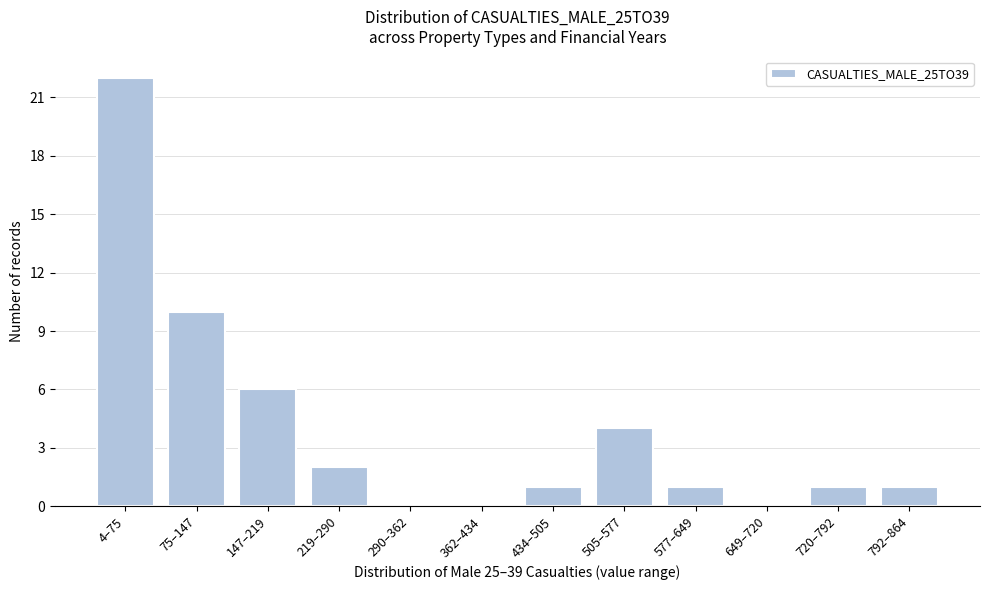

Reading right to left, extract all data points from this chart.

792–864=1	720–792=1	649–720=0	577–649=1	505–577=4	434–505=1	362–434=0	290–362=0	219–290=2	147–219=6	75–147=10	4–75=22